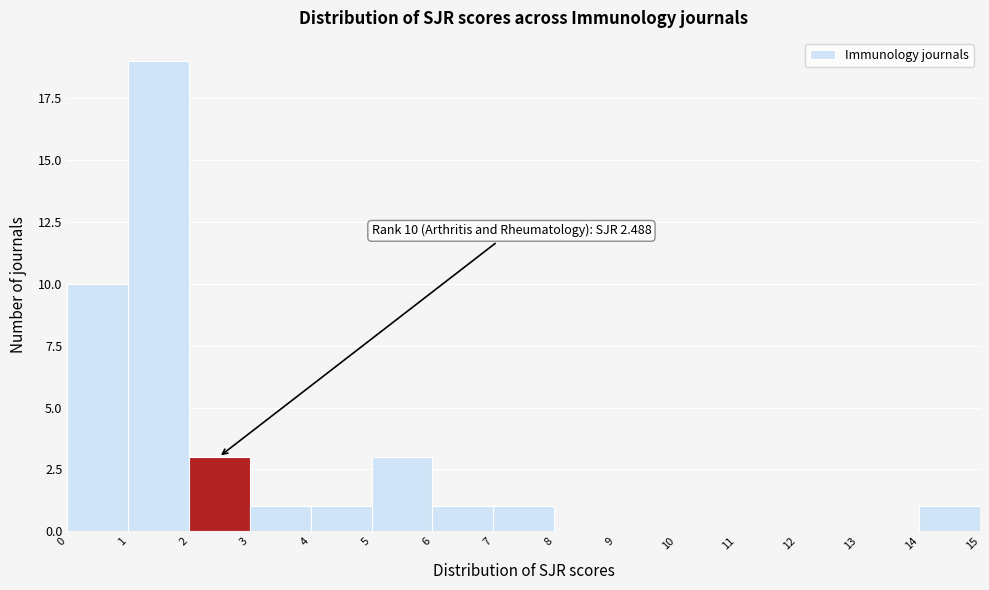

Over which range of the x-axis is the bar tallest?

1 to 2